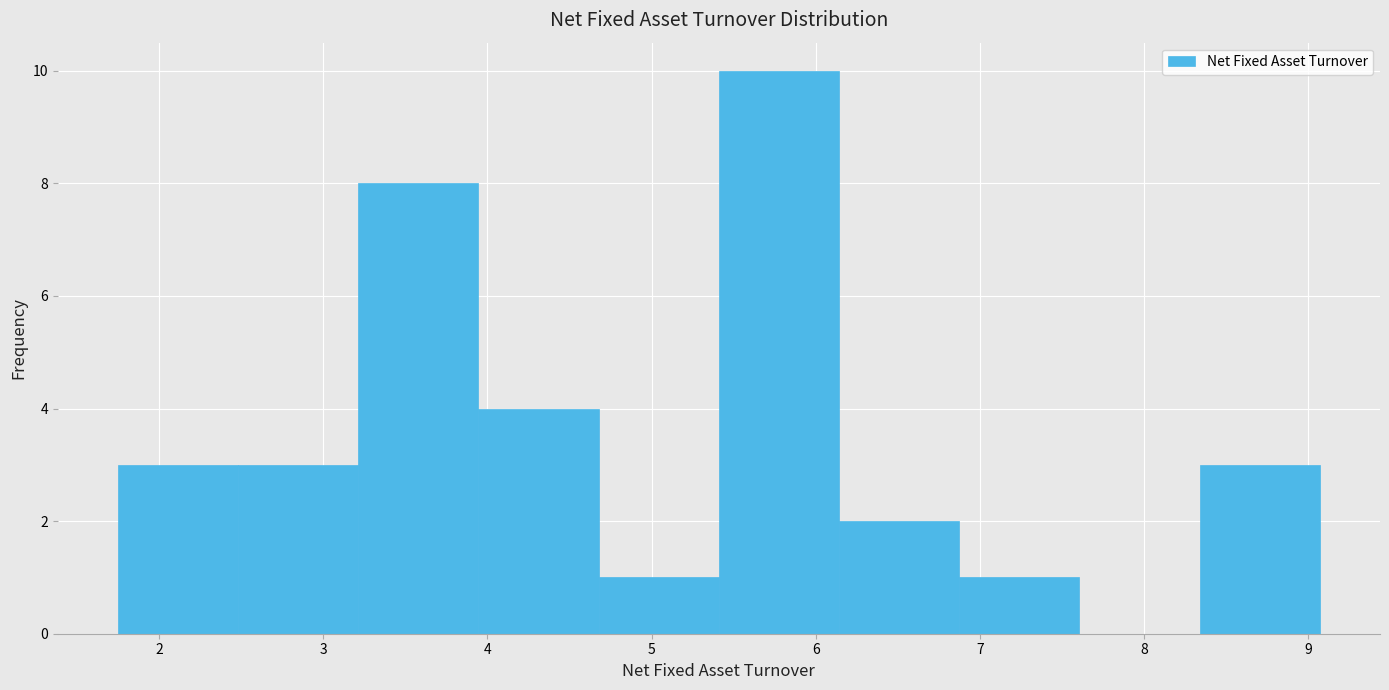

Reading left to right, transcribe this chart: for each bar, give the range it covers on the x-axis and its height. Neither the bar edges nor the heights are printed on the chart, so give them approximately, as read against the axes.

1.8 to 2.5: 3
2.5 to 3.2: 3
3.2 to 3.9: 8
3.9 to 4.7: 4
4.7 to 5.4: 1
5.4 to 6.1: 10
6.1 to 6.9: 2
6.9 to 7.6: 1
7.6 to 8.3: 0
8.3 to 9.1: 3